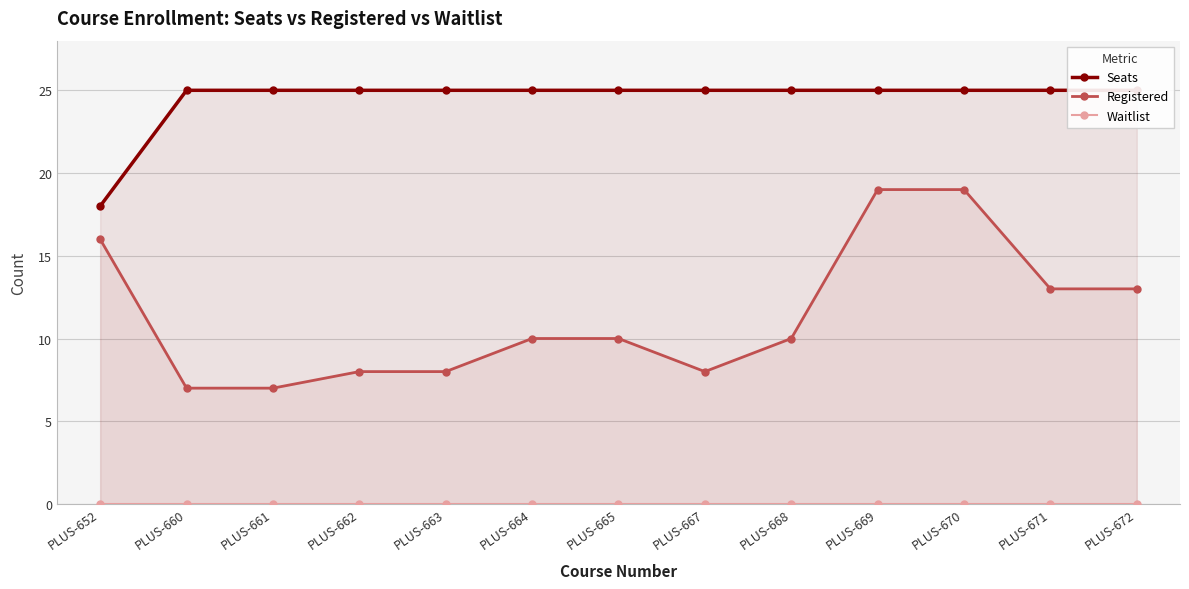

Which series has the largest range (max minus min)?

Registered